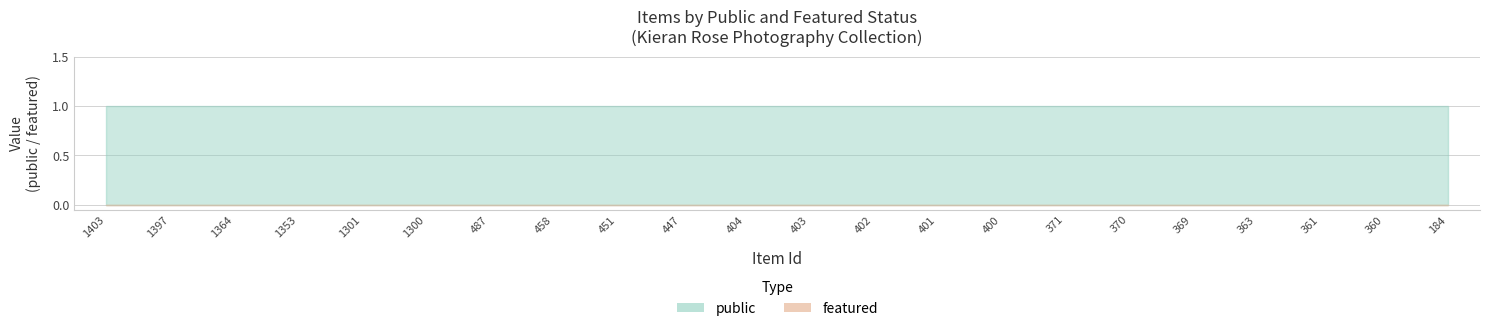

What is the difference between the highest and lowest values at 404?

1